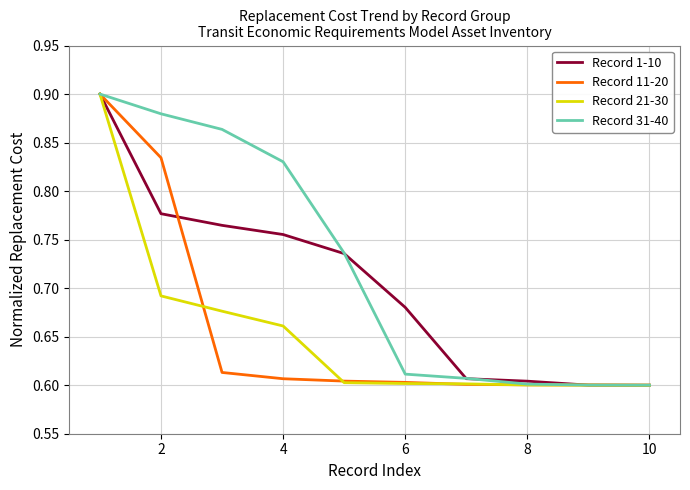

Which series has the largest total across all categories?

Record 31-40